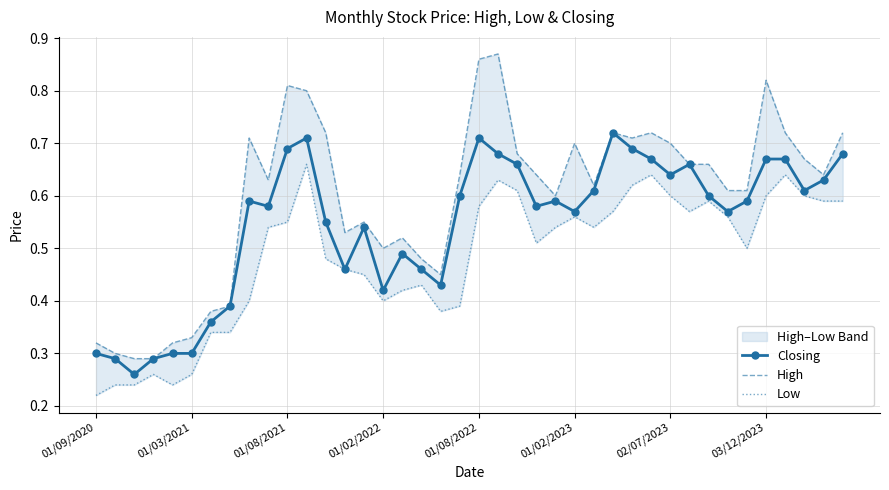

How many Closing values are between 0 and 1?

40